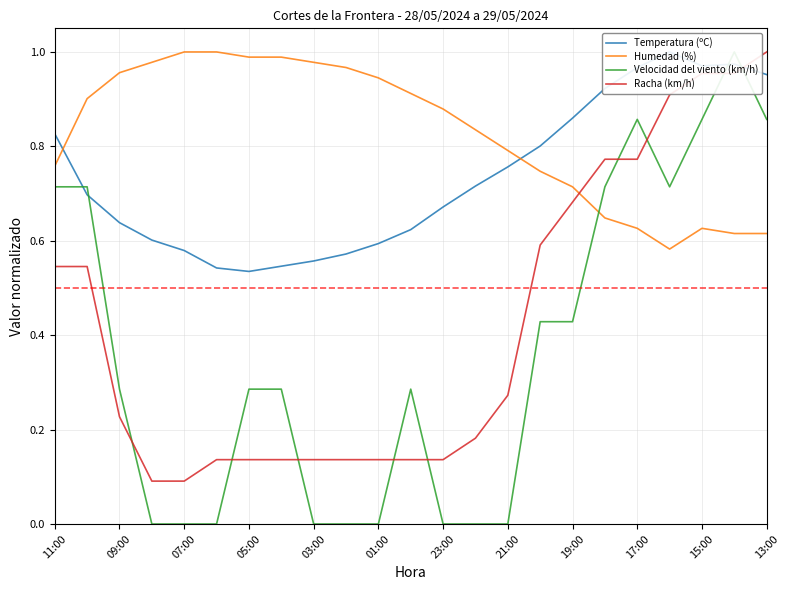

What are all the series names shown in the legend?

Temperatura (ºC), Humedad (%), Velocidad del viento (km/h), Racha (km/h)